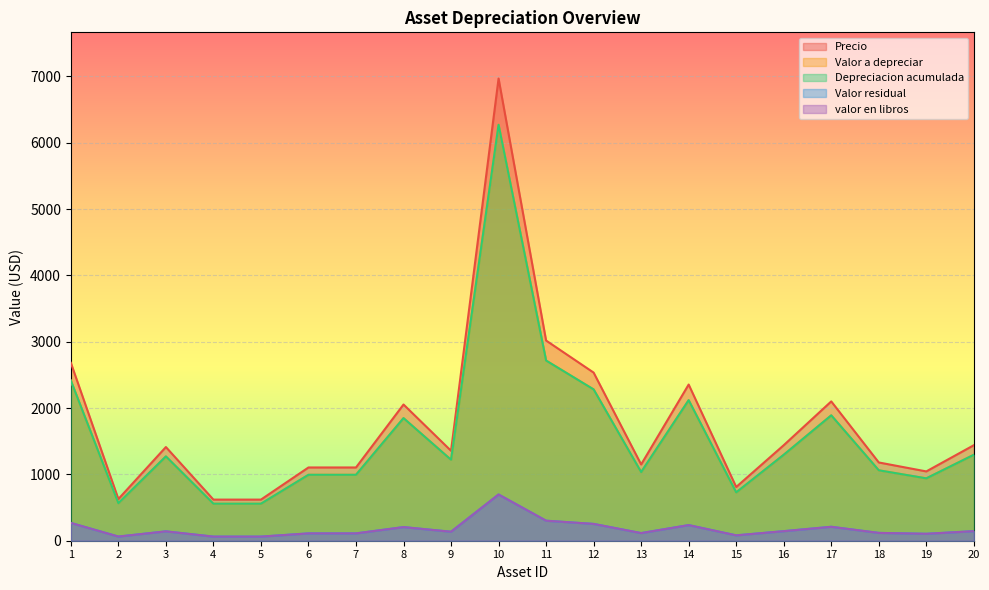

What is the value of the Precio point at the 3rd from the left?

1412.5